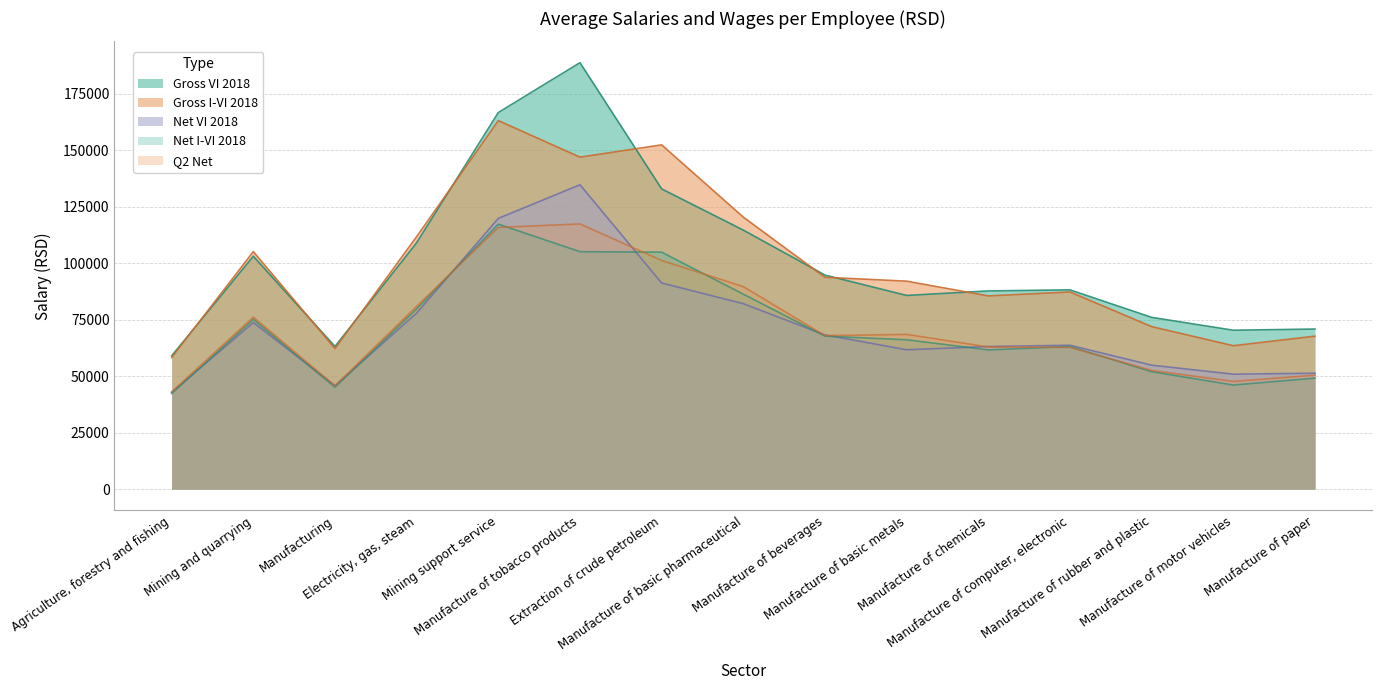

Does the chart display data point markers on the line(s)?

No